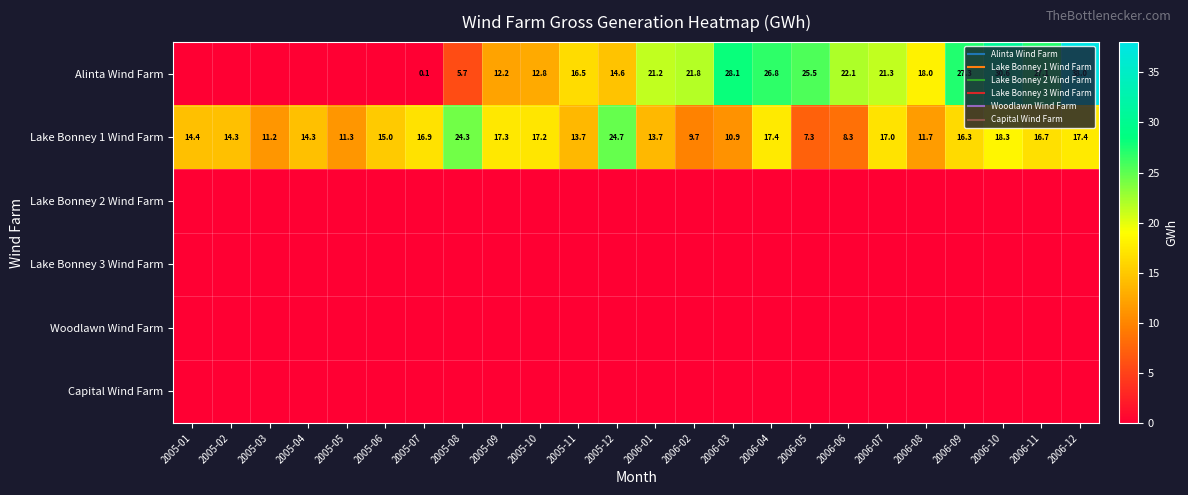

At which label is Alinta Wind Farm closest to 19?

2006-08